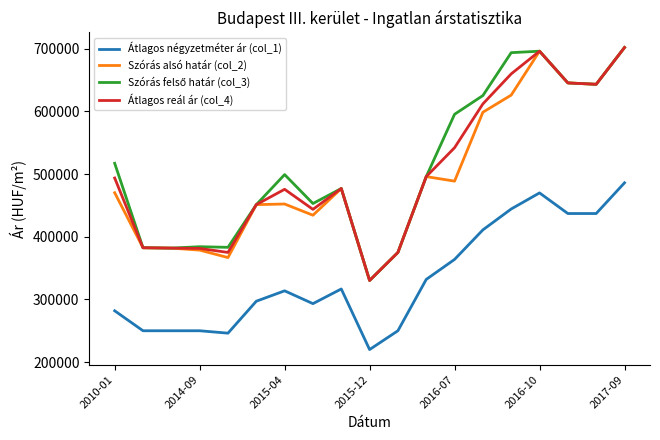

True or false: Átlagos reál ár (col_4) and Átlagos négyzetméter ár (col_1) intersect in this chart.

False